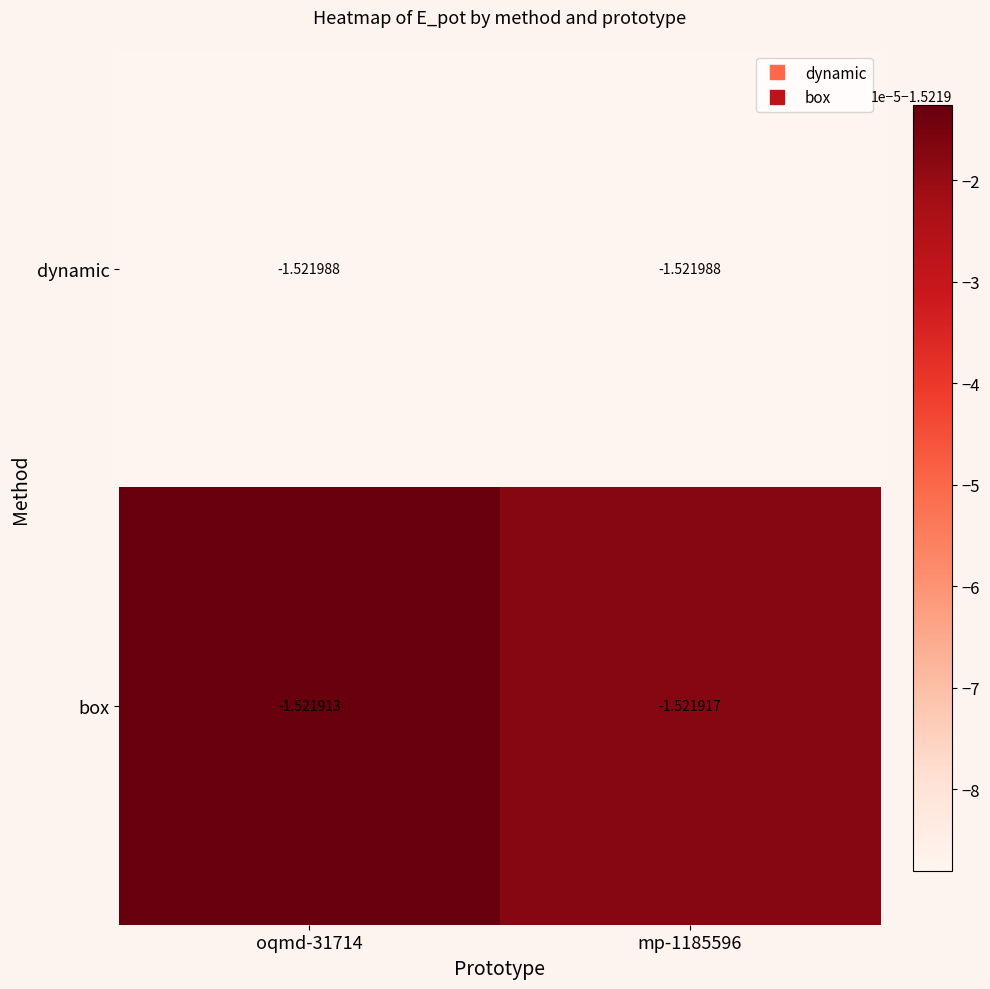

Which series has the largest total across all categories?

box